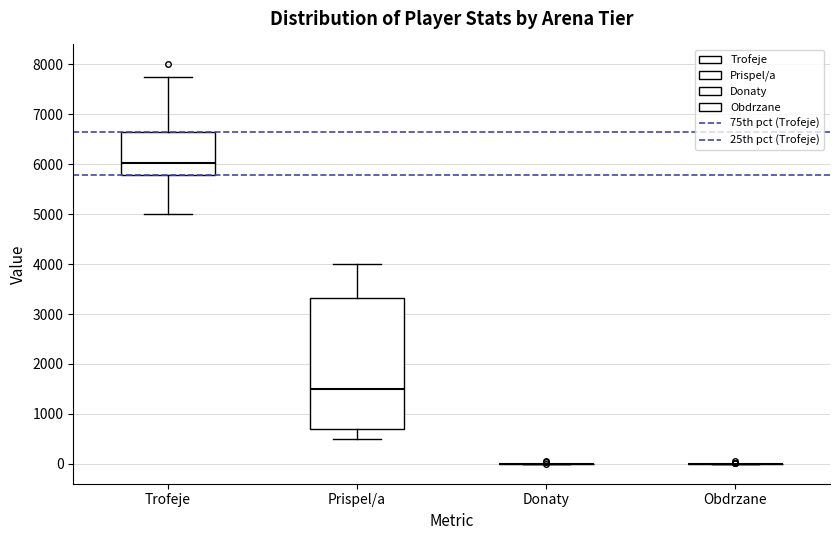

Comparing the boxes themselves (not the whiskers), which one is the tallest?

Prispel/a